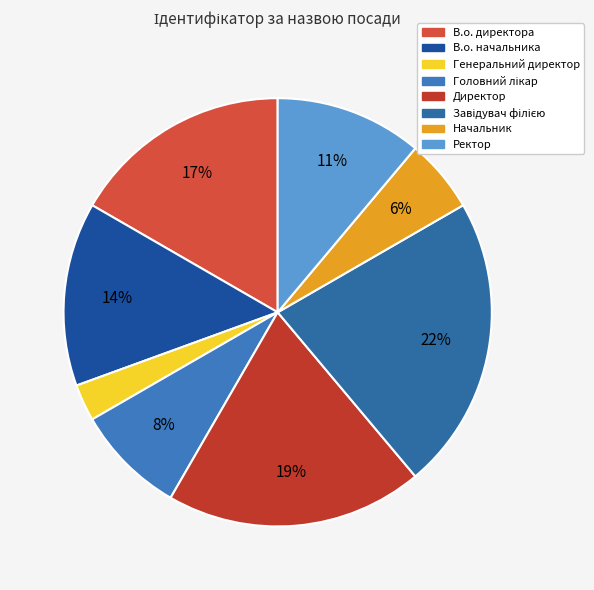

Combined, do Директор and Начальник account for over 50%?

No